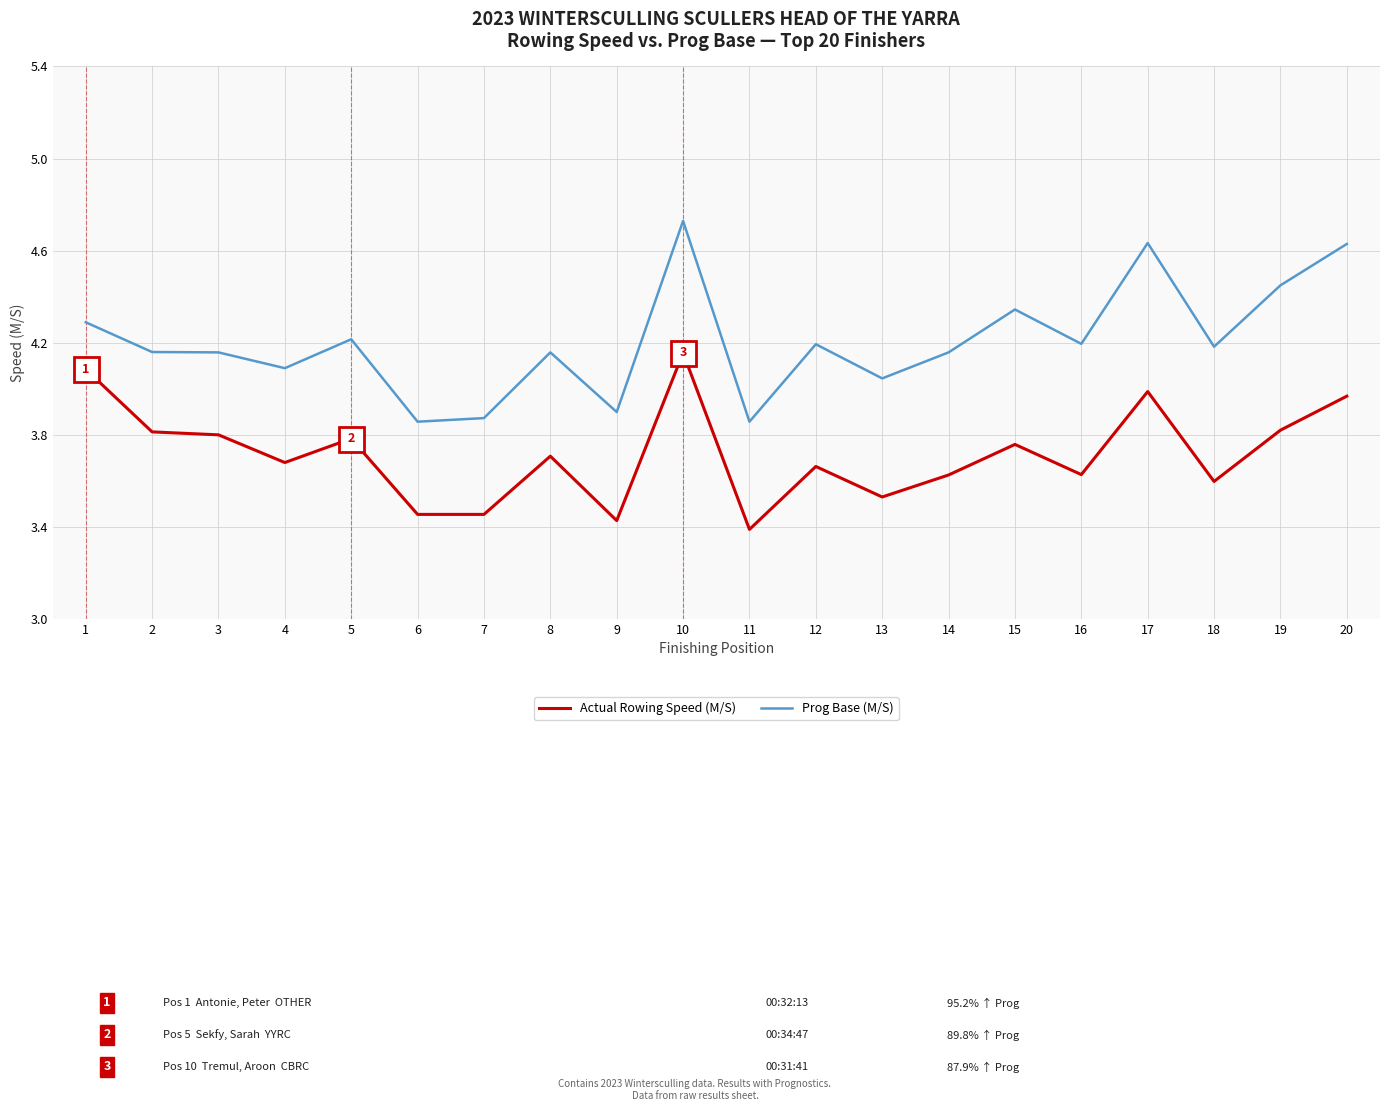

True or false: Actual Rowing Speed (M/S) has more than 1 points higher than both neighbors.

True